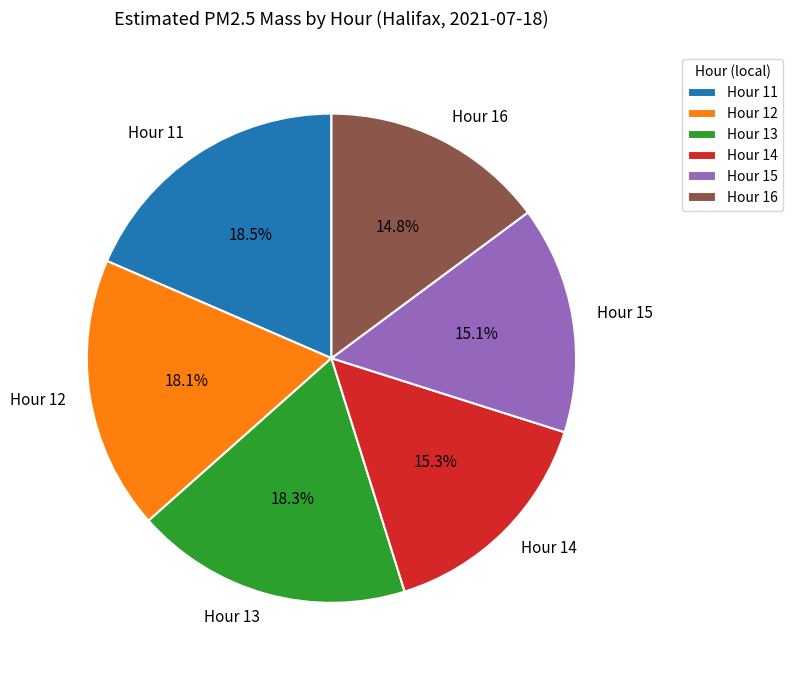

Does any single category account for the majority?

No